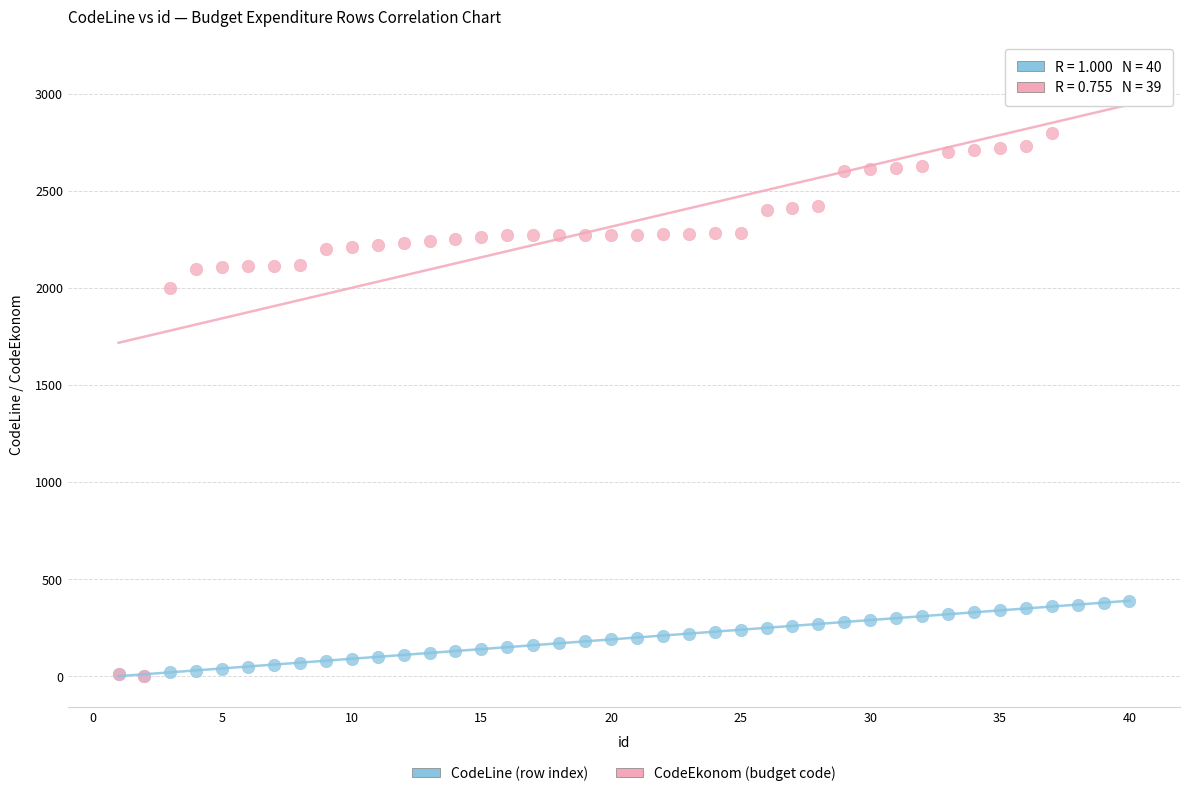

What are all the series names shown in the legend?

CodeLine (row index), CodeEkonom (budget code)